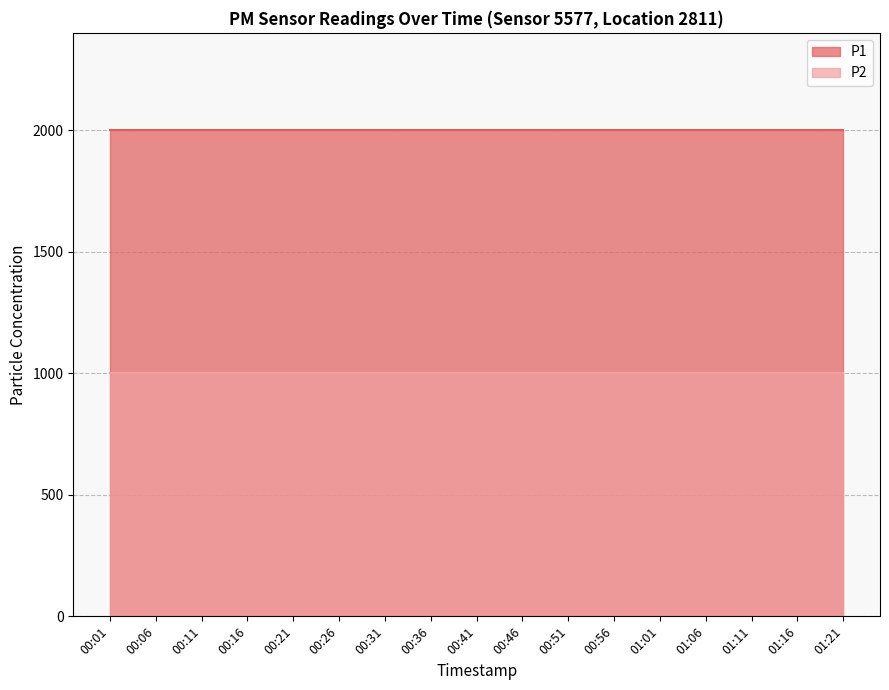

Rank the series by their maximum value, from lowest to highest.

P2, P1